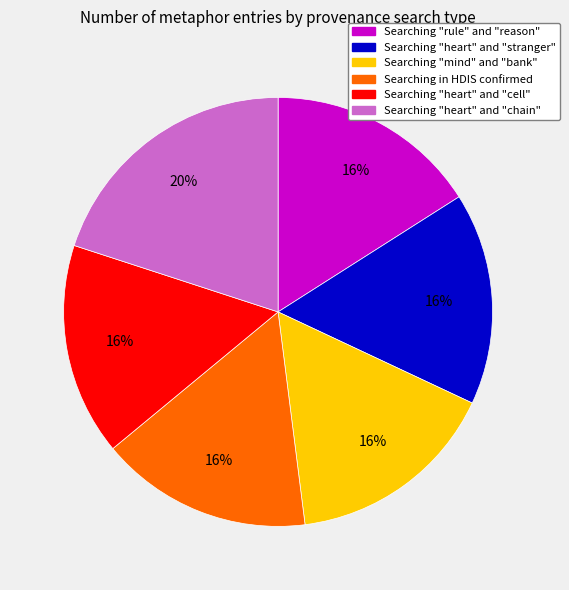

Which category has the biggest portion of the pie?

Searching "heart" and "chain"